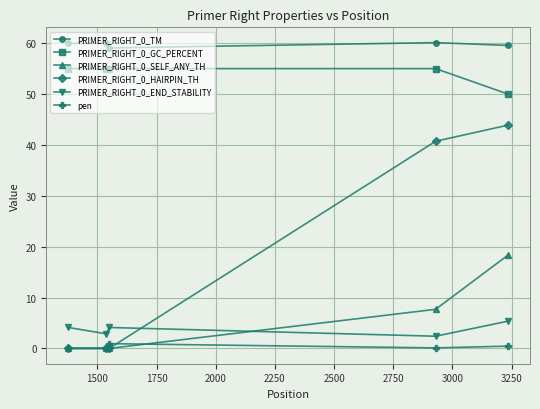

True or false: PRIMER_RIGHT_0_TM and pen cross at least once.

False